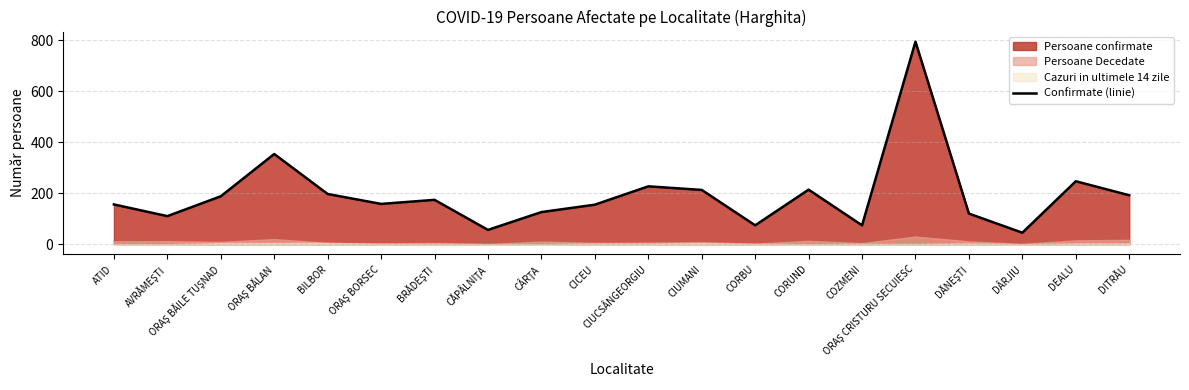

How many lines are shown in the chart?

1